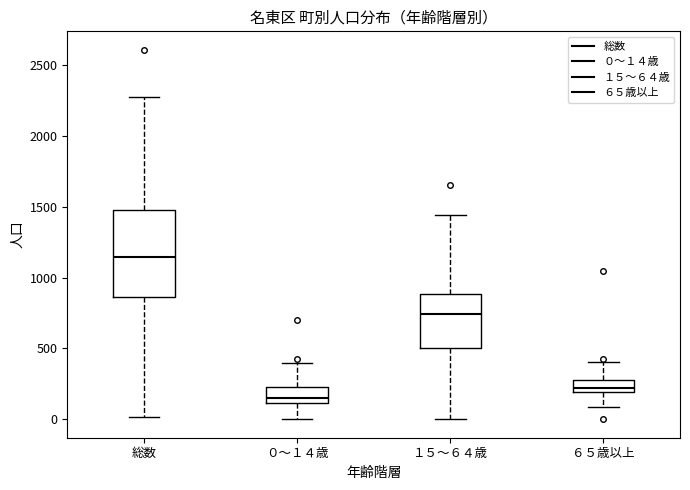

Which box's median line is the lowest?

０～１４歳